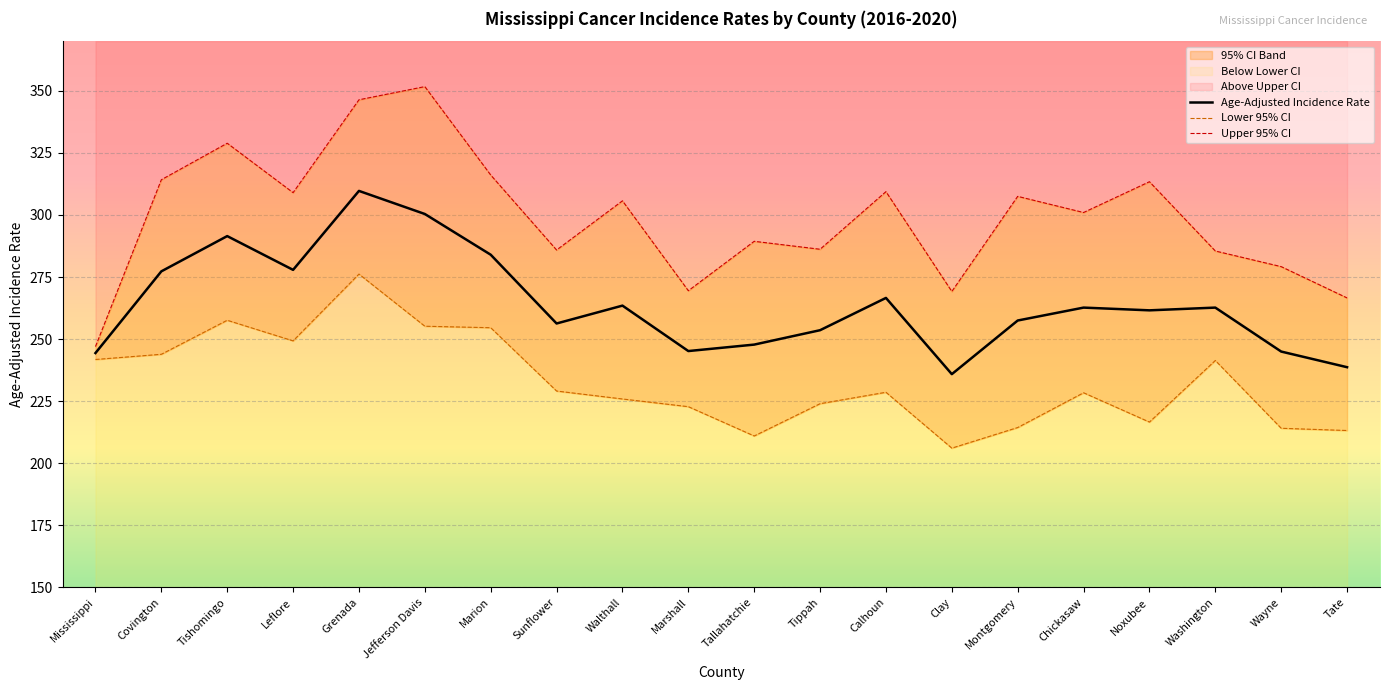

What is the minimum value shown in the chart?

206.1